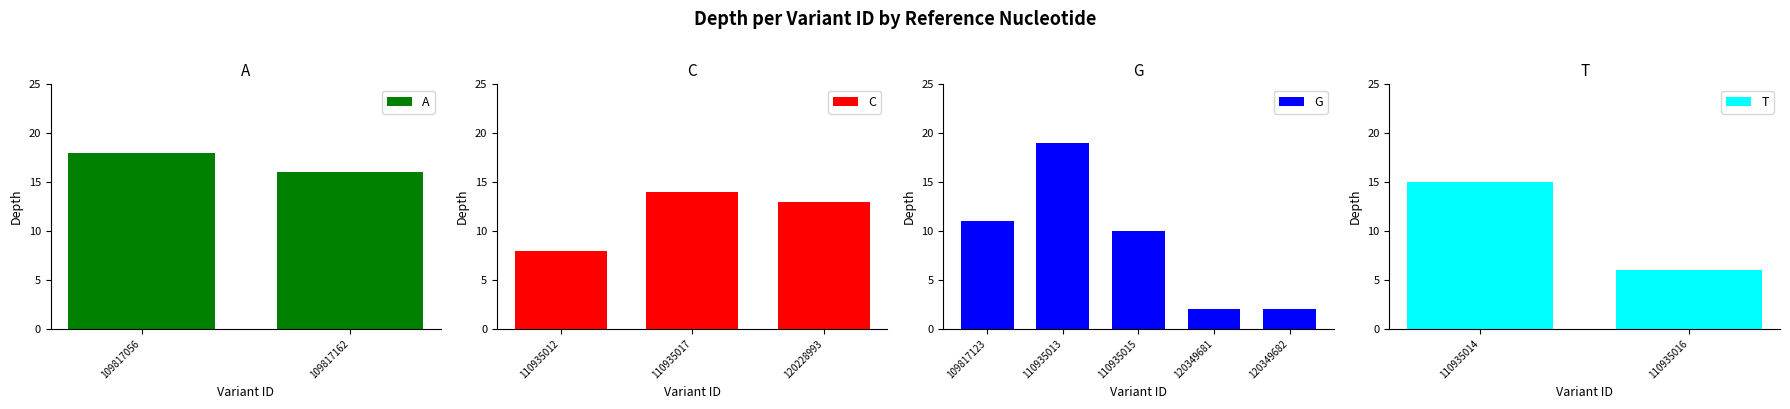

Reading left to right, list all the values displayed in this chart.

A: 109817056=18	109817162=16
C: 110935012=8	110935017=14	120228993=13
G: 109817123=11	110935013=19	110935015=10	120349681=2	120349682=2
T: 110935014=15	110935016=6